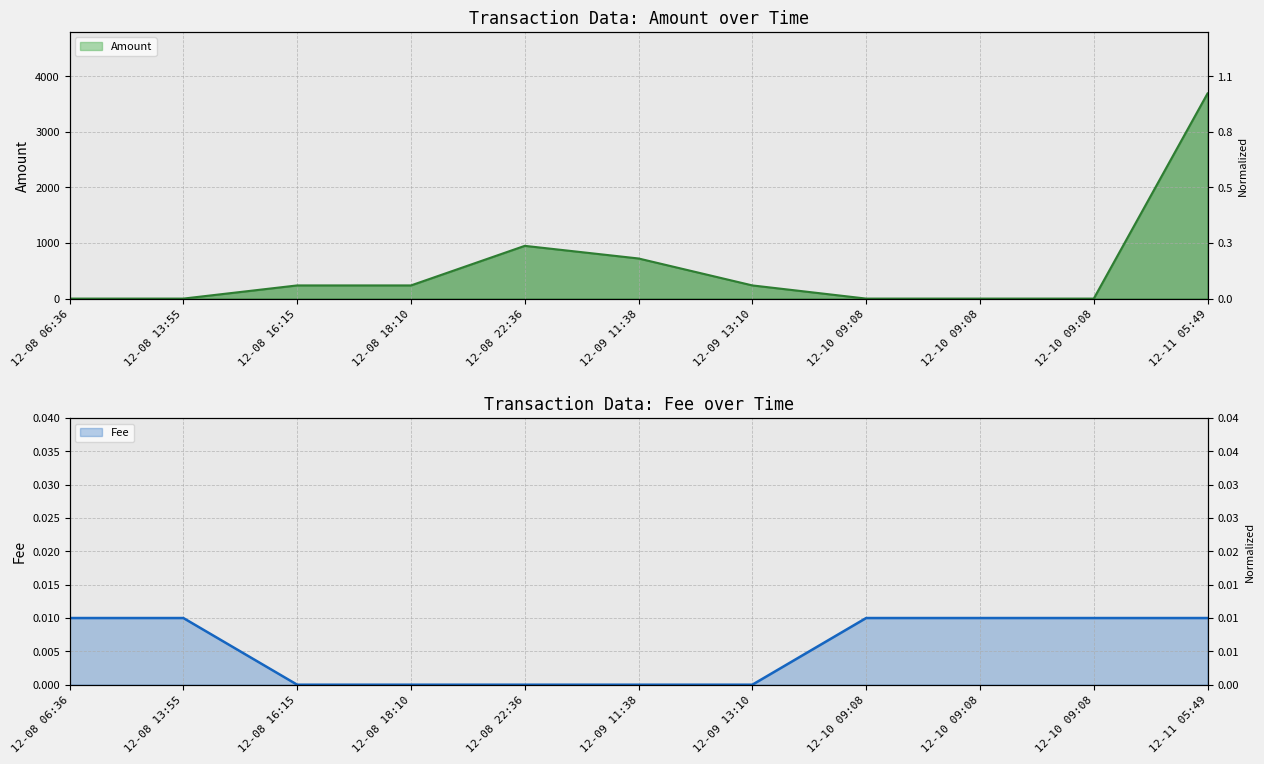

The Amount series shows 0.0 at 12-10 09:08. True or false?

True